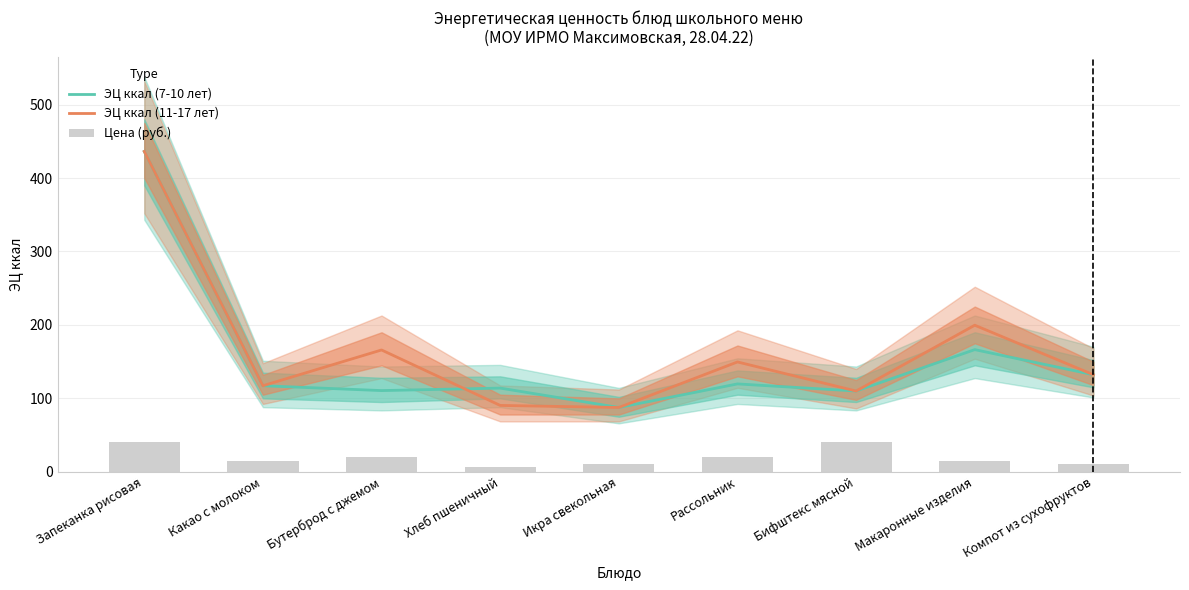

What position from the left is Запеканка рисовая?

1